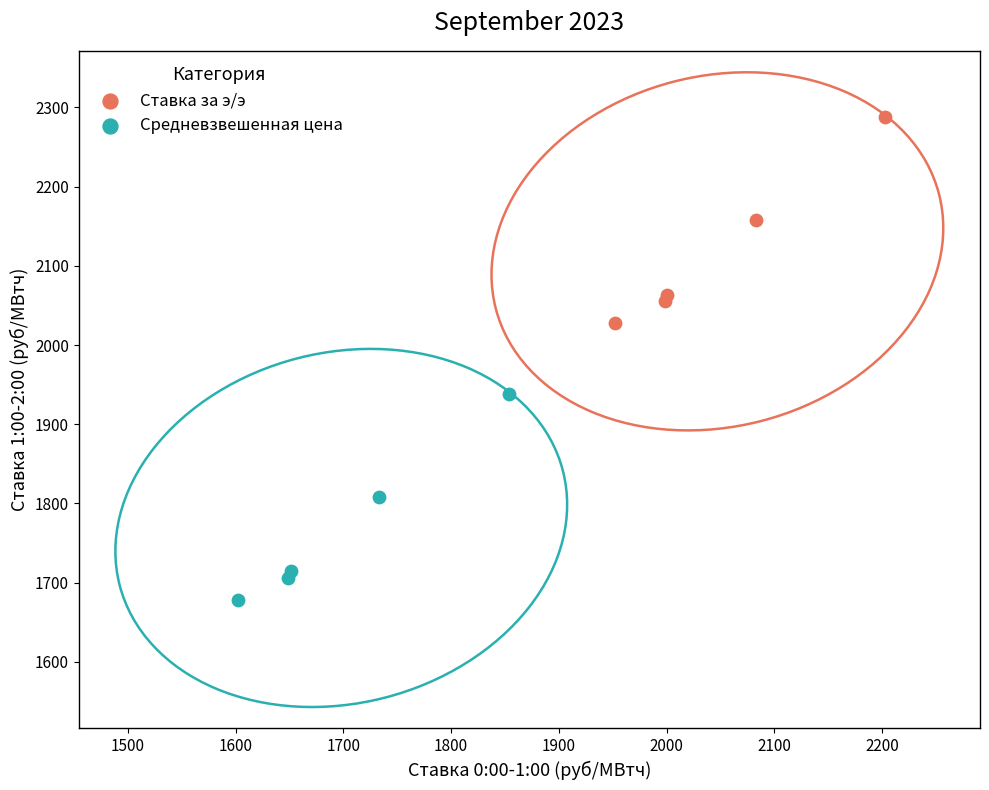

Which series contains the highest Y value?

Ставка за э/э